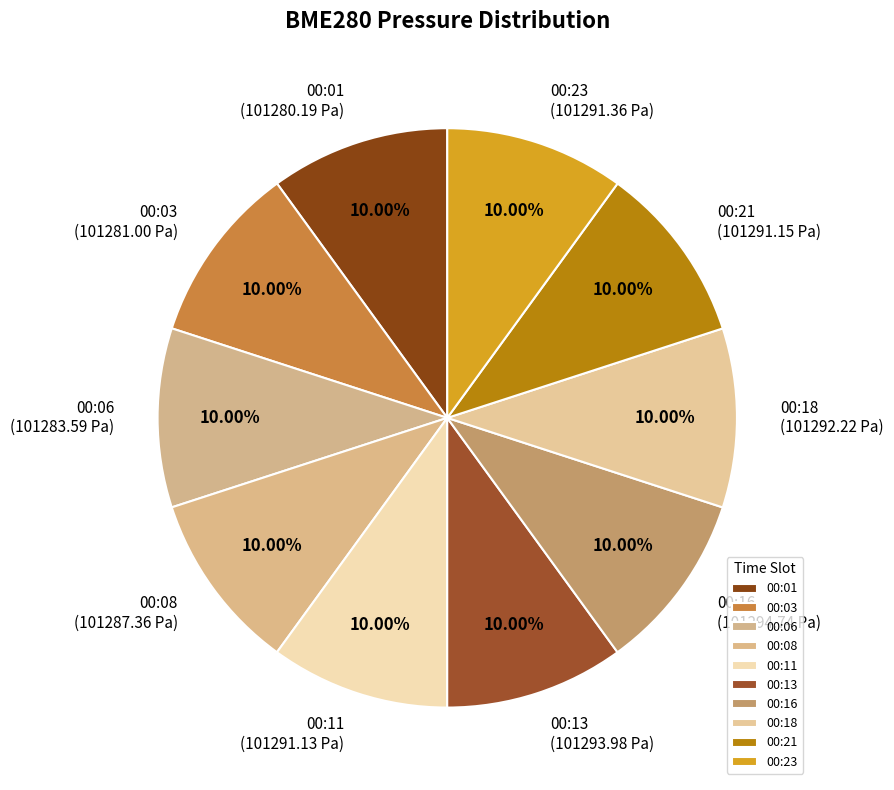

What is the ratio of the value at 00:21 to the value at 00:03?

1.0